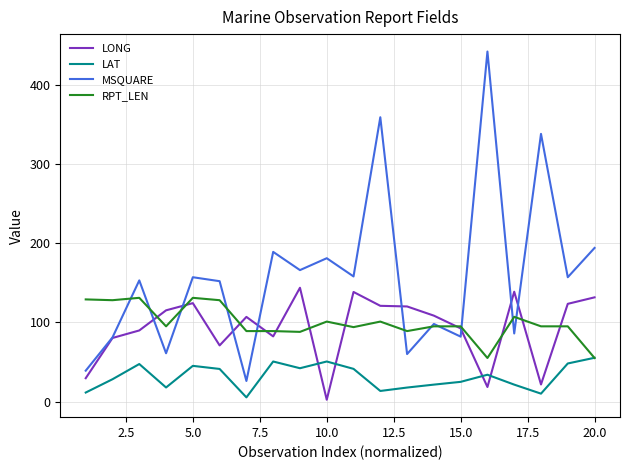

What is the minimum value for RPT_LEN?

55.0